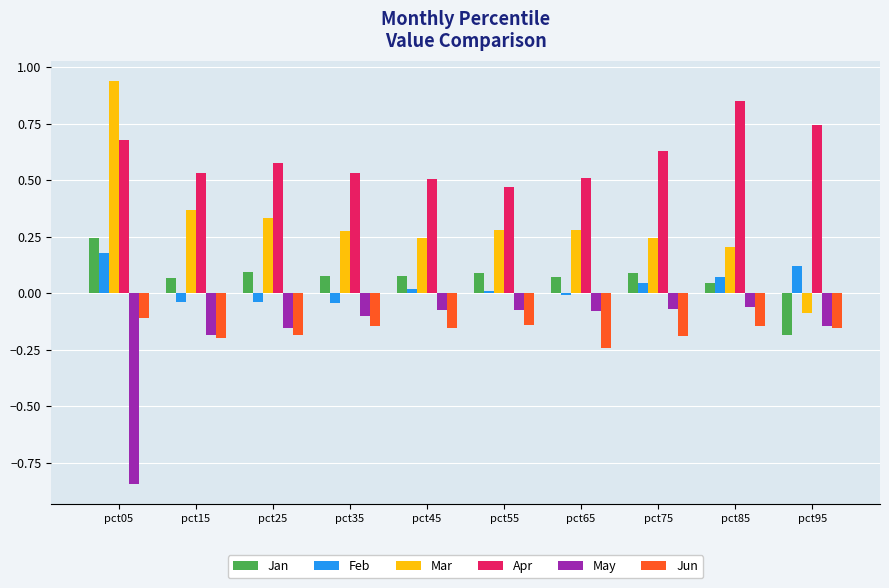

The value of Jun at pct05 is -0.1. True or false?

True